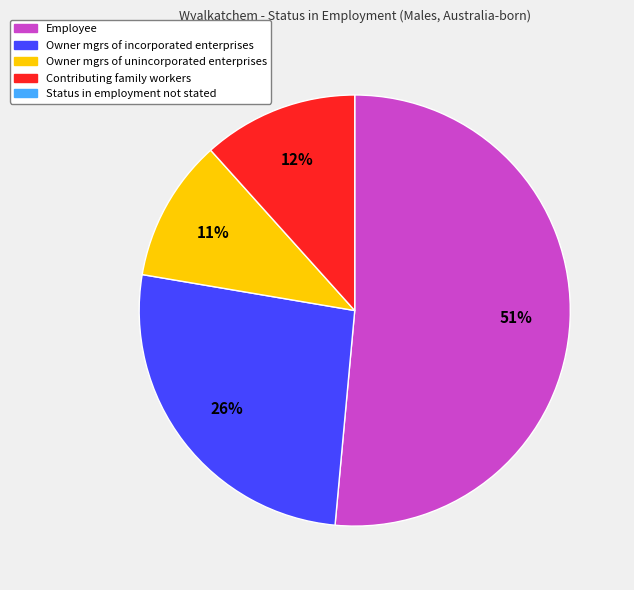

Is there any slice that represents more than half of the pie?

Yes